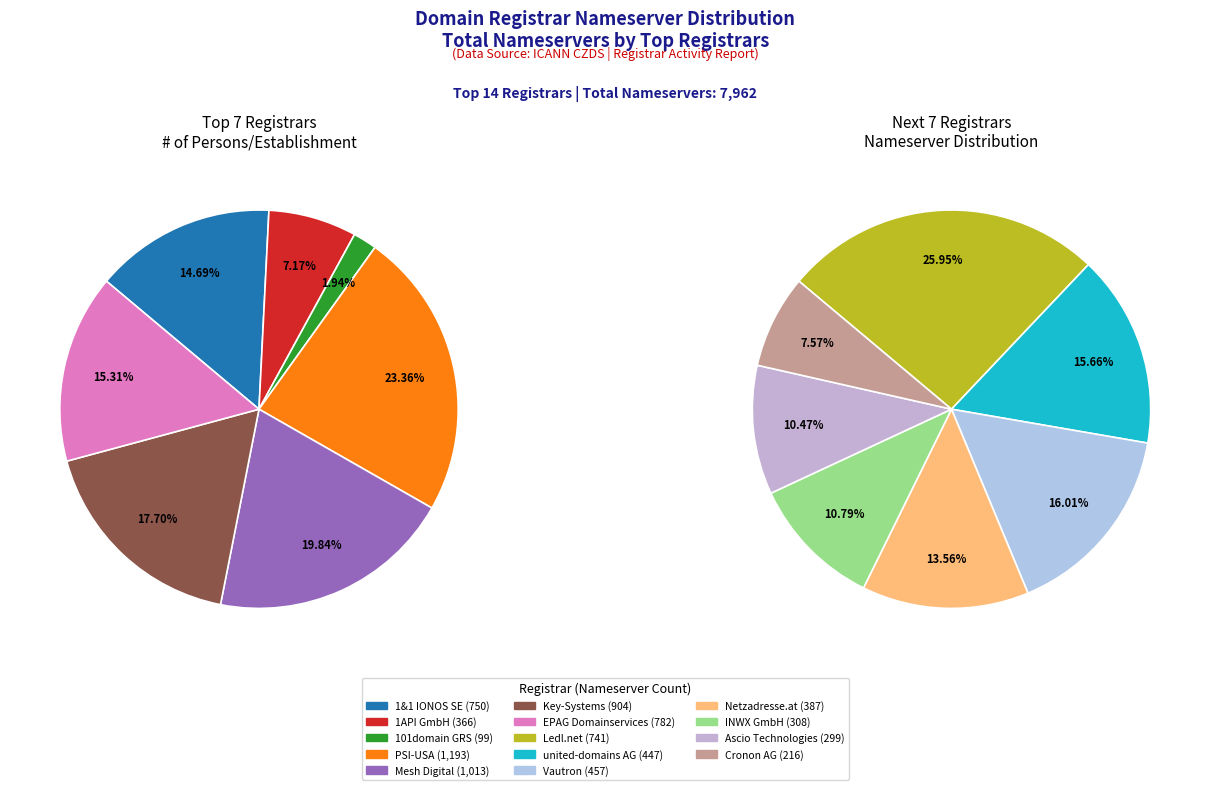

Which category has the biggest portion of the pie?

PSI-USA